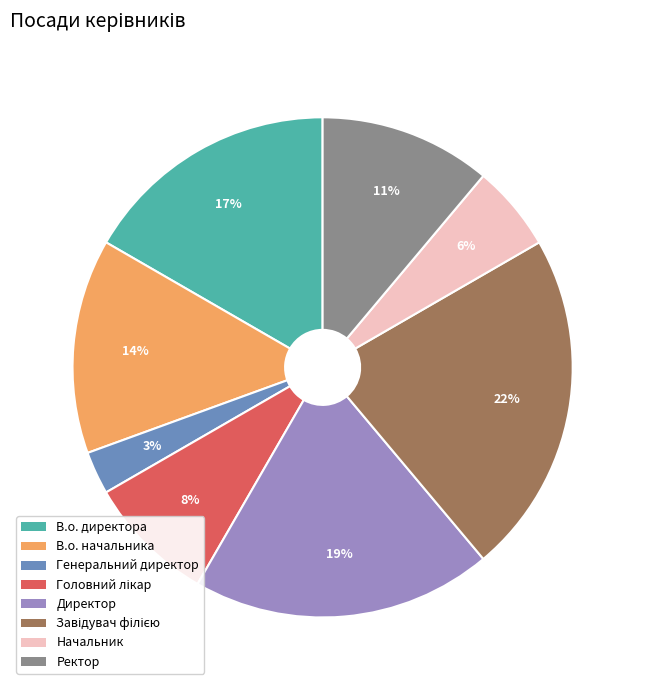

What is the ratio of the value at Директор to the value at В.о. начальника?

1.4